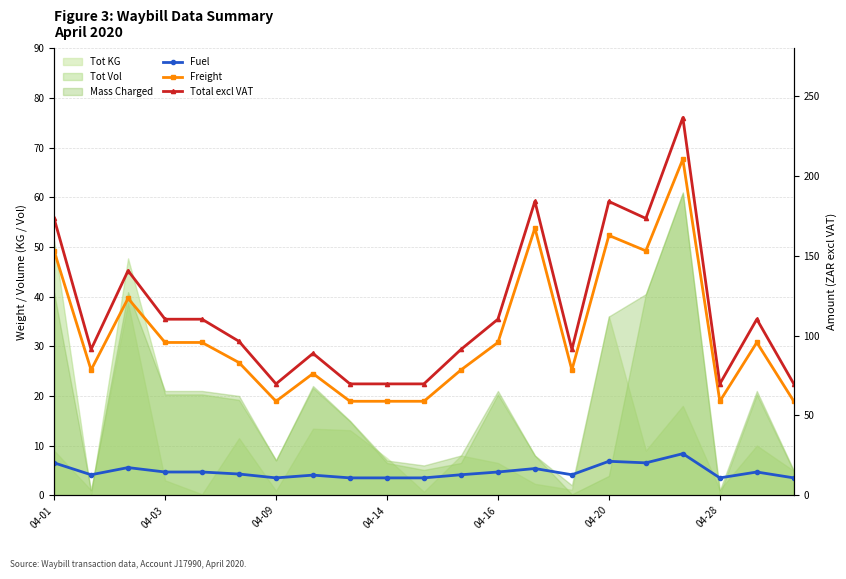

How many data points in Total excl VAT are less than 96?

10